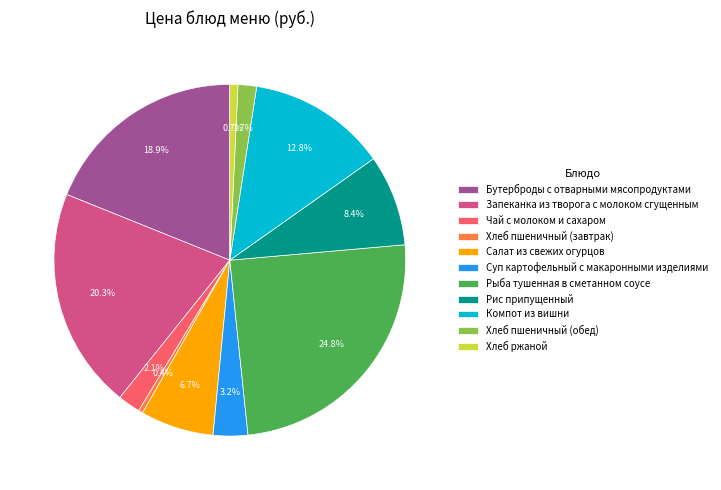

To the nearest percent, what is the combined percentage of Запеканка из творога с молоком сгущенным and Суп картофельный с макаронными изделиями?

24%